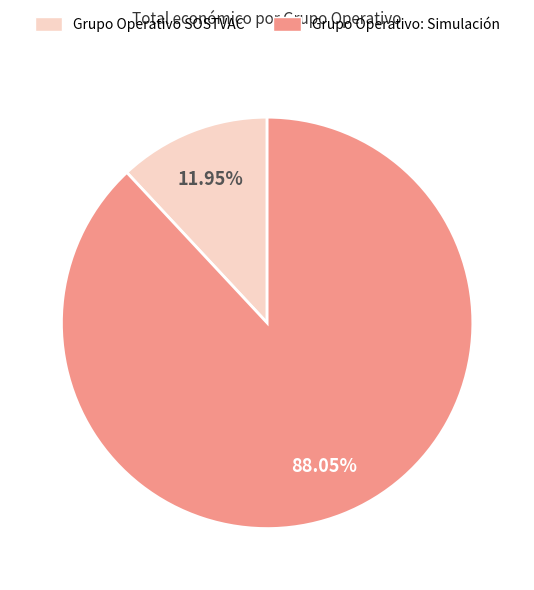

To the nearest percent, what is the difference between the Grupo Operativo SOSTVAC and Grupo Operativo: Simulación slice percentages?

76%